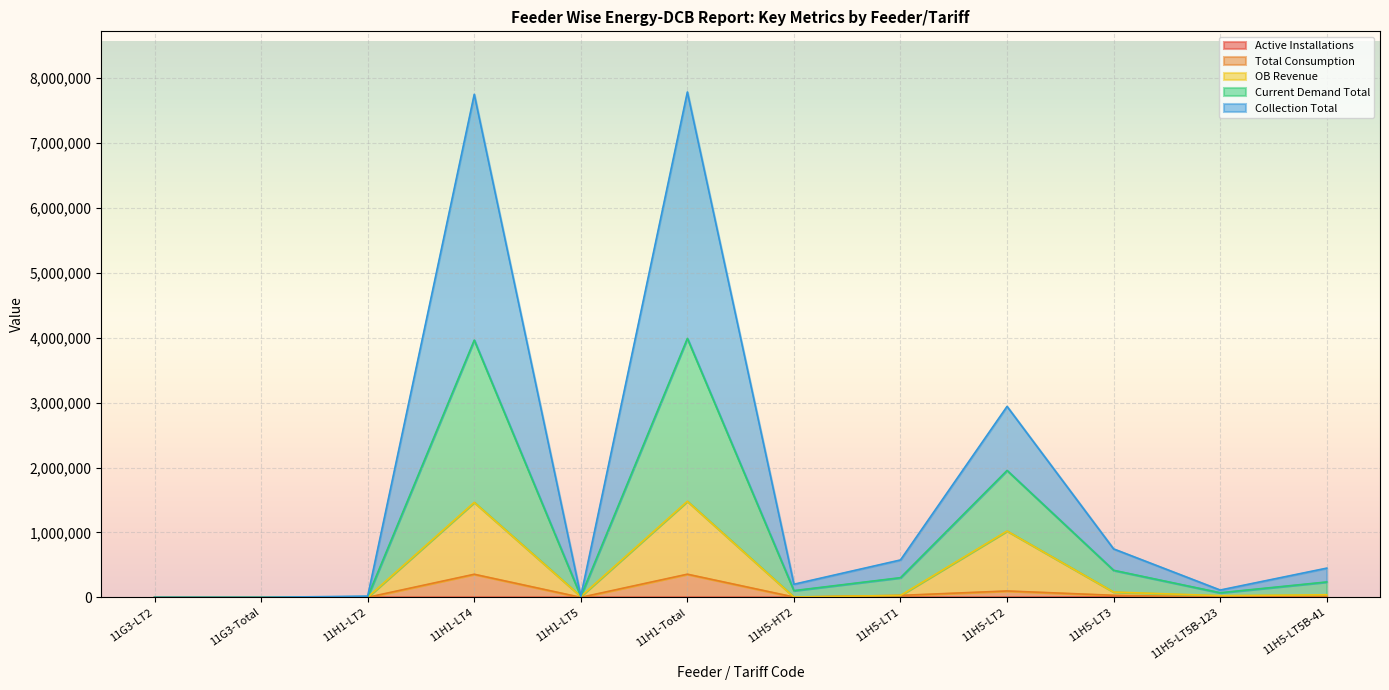

Does the chart display data point markers on the line(s)?

No